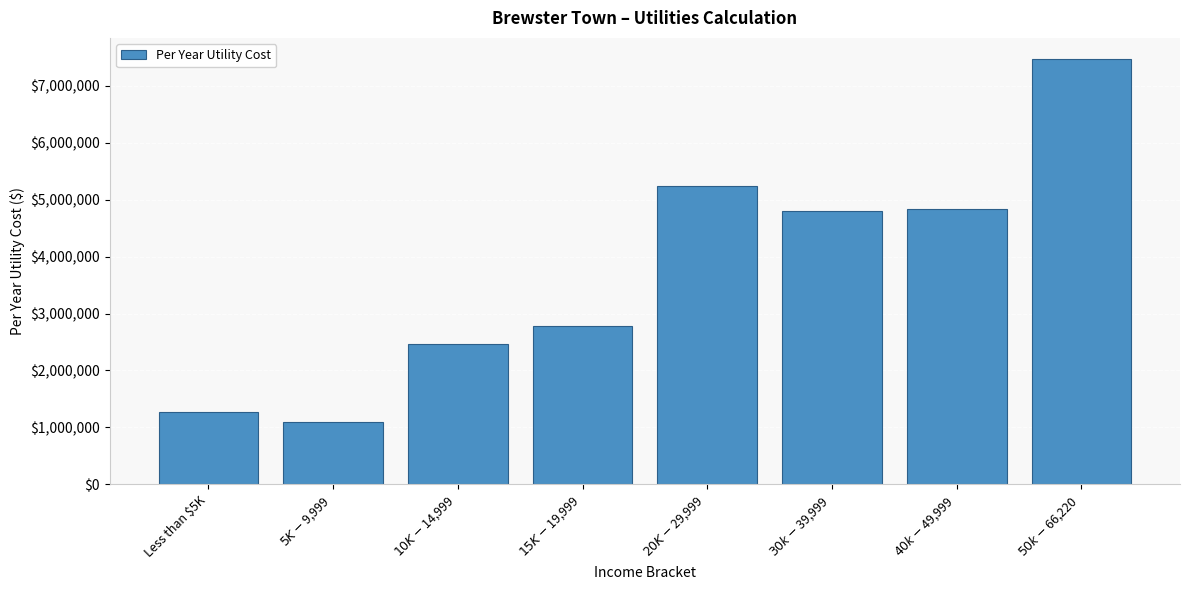

What is the sum of all values?

29943658.6